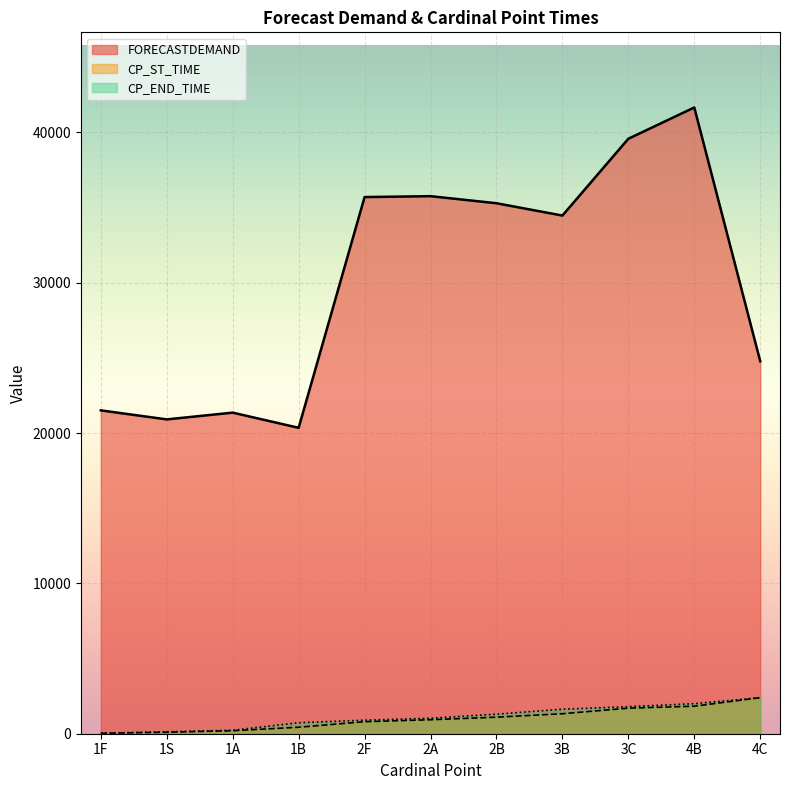

Reading left to right, list all the values displayed in this chart.

FORECASTDEMAND: 21510	20910	21360	20350	35700	35760	35290	34470	39580	41660	24780
CP_ST_TIME: 30	100	200	430	800	930	1100	1330	1700	1830	2400
CP_END_TIME: 30	130	230	730	900	1030	1300	1630	1800	2000	2400